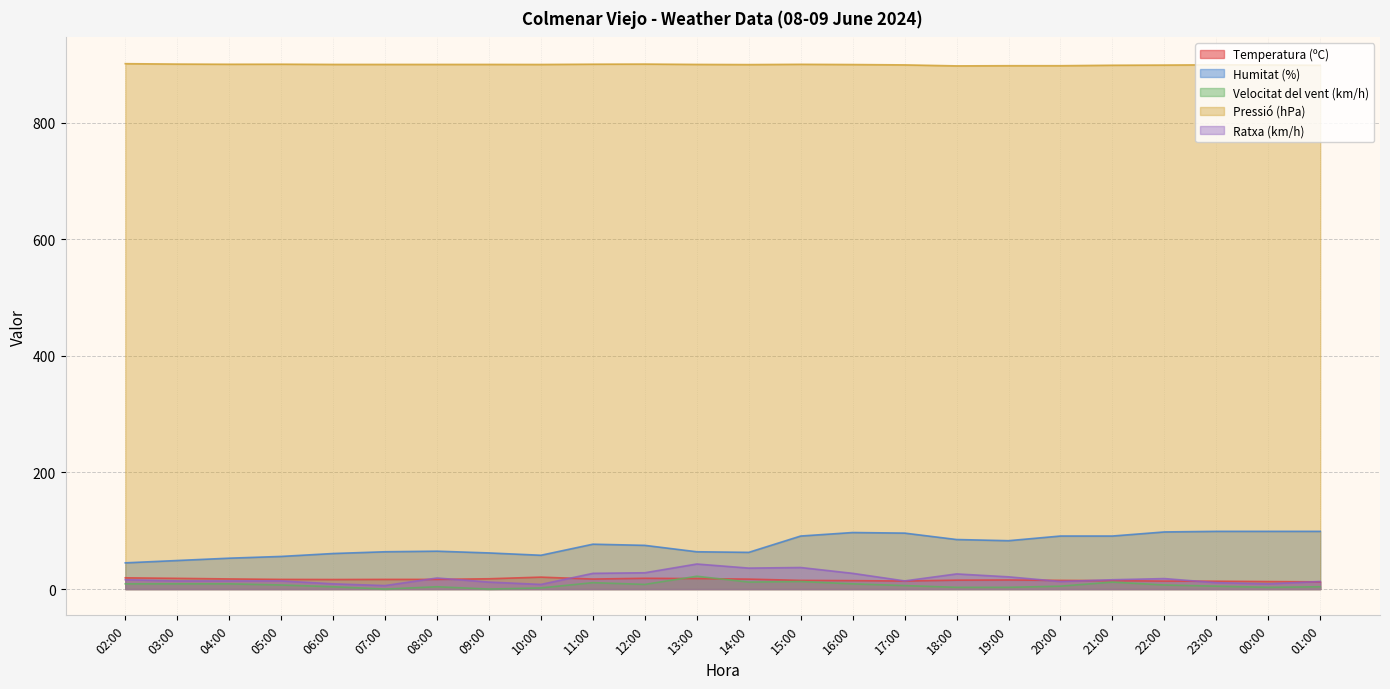

How many lines are shown in the chart?

5